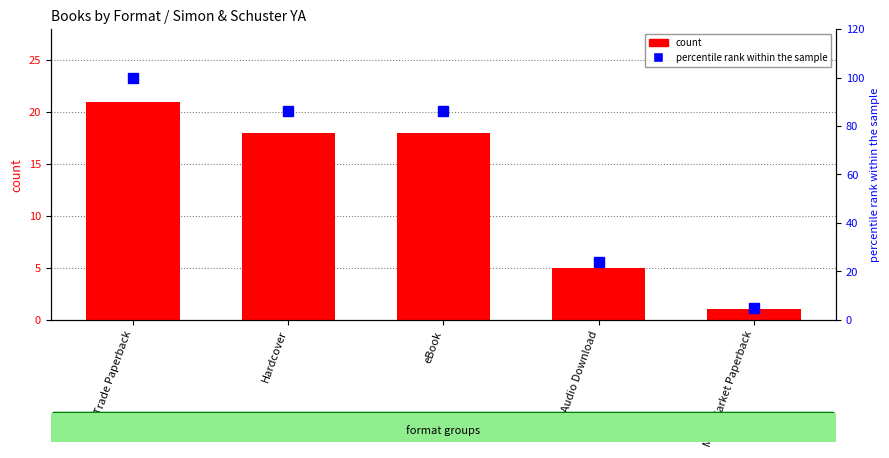

What is the difference between the second highest and second lowest values in the percentile rank within the sample series?

62